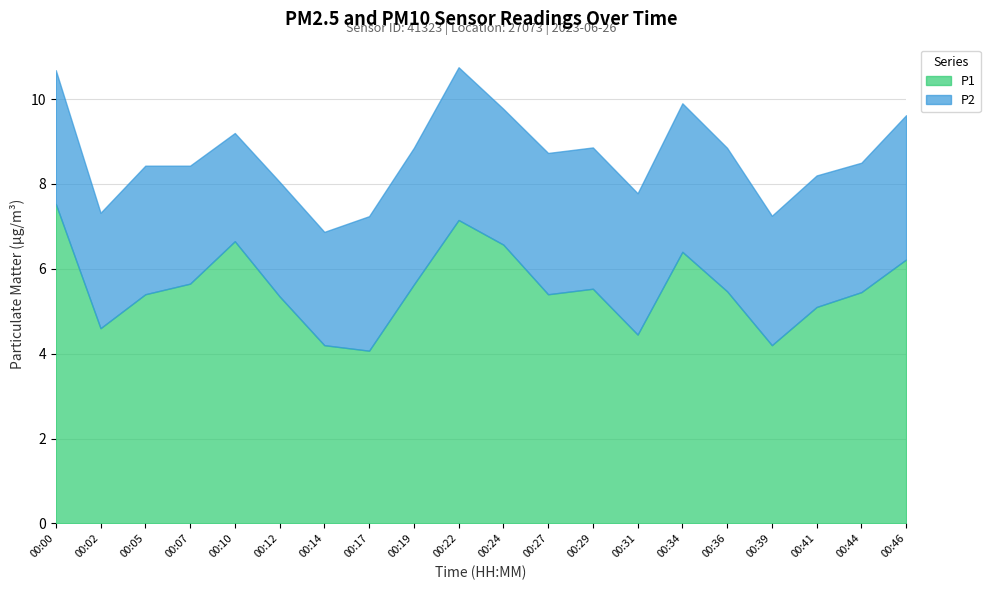

Where is the first local minimum for P1?

00:02